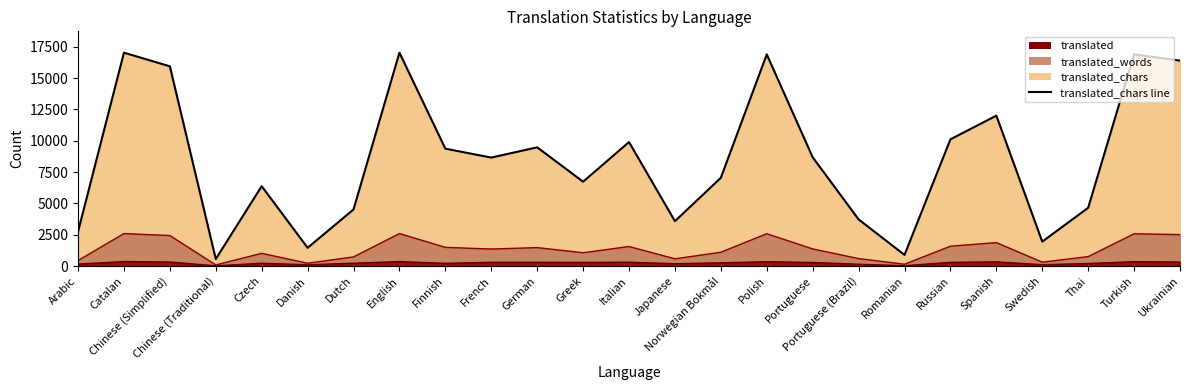

Which category has the lowest value across all series?

Chinese (Traditional)